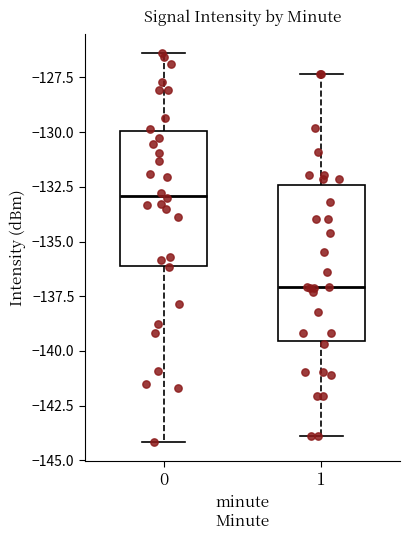

Where is the upper edge of the box at x = 1 on the y-axis? The values are not printed on the chart, so give them approximately, as read against the axis.

-132.5